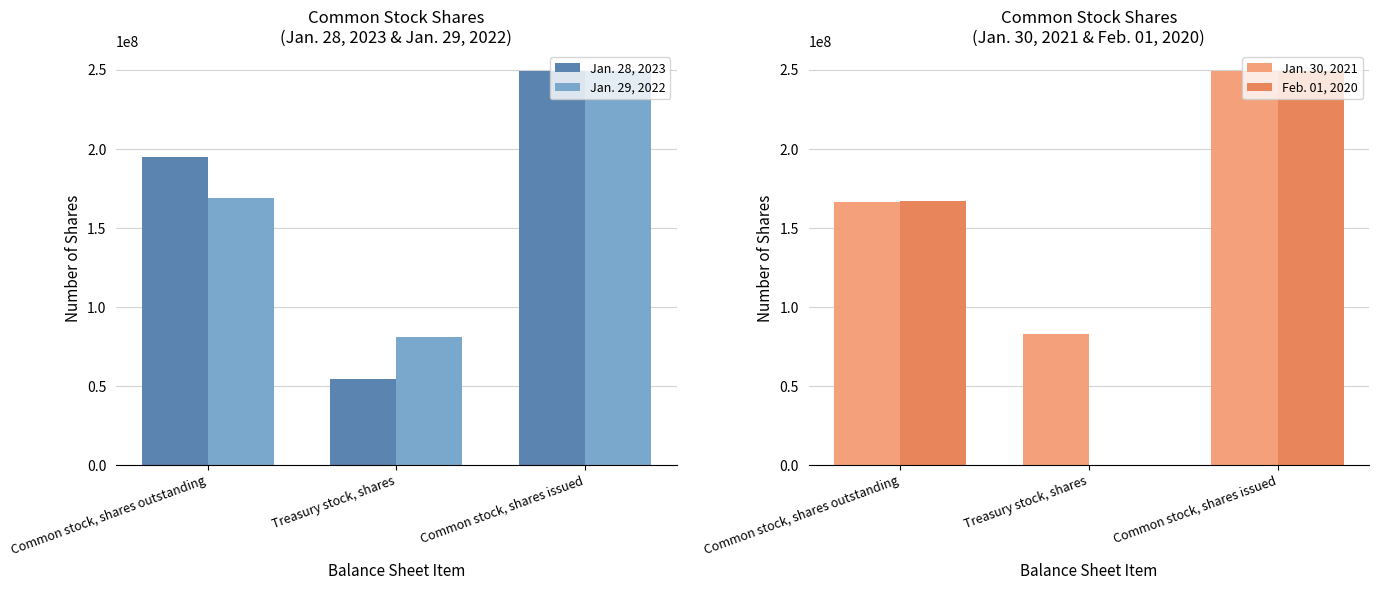

At which category is the sum across all series the highest?

Common stock, shares issued